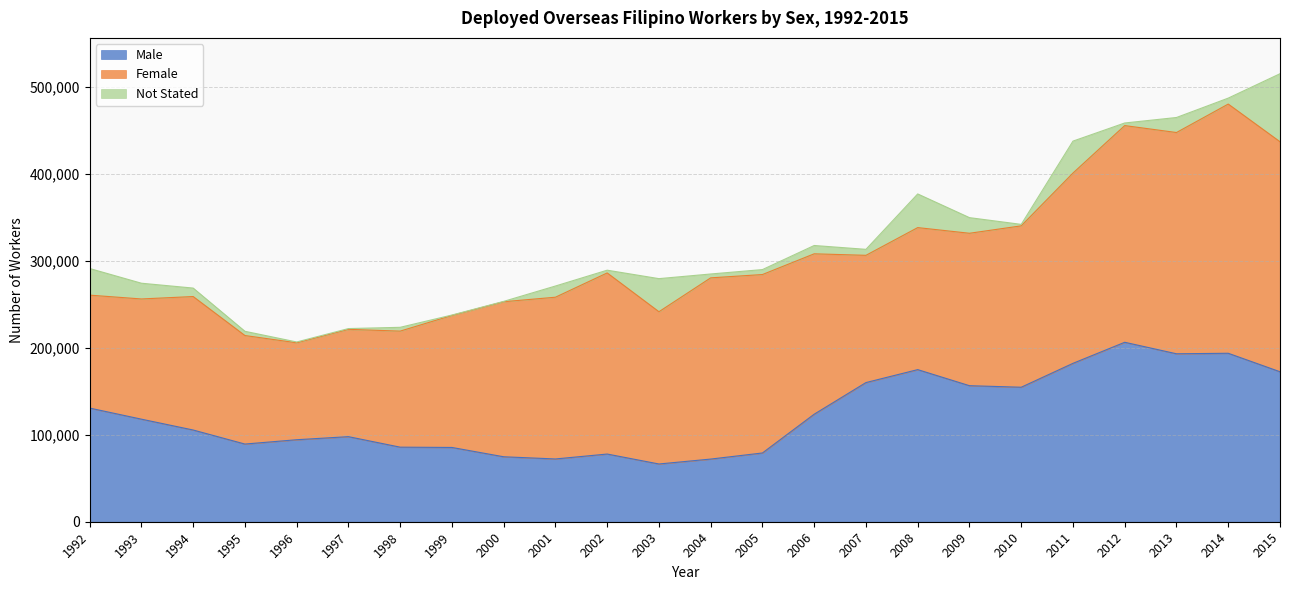

True or false: Female has a value of 207414 at 1999.

False